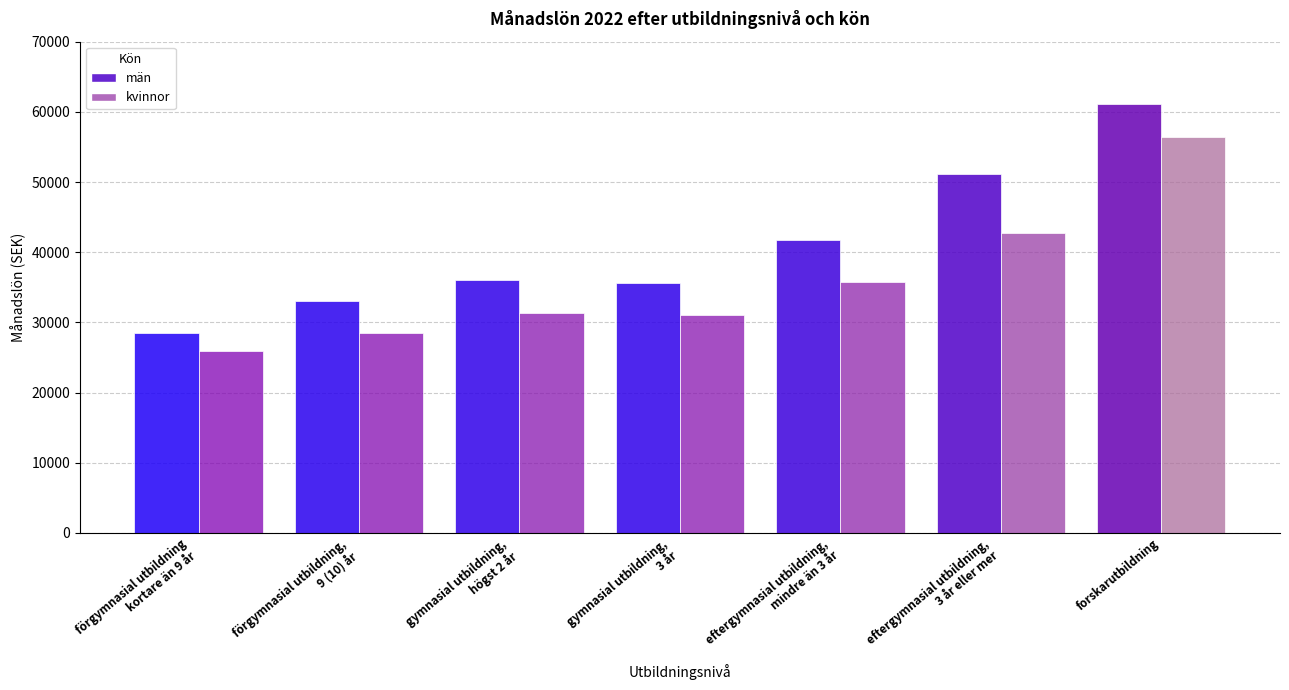

At which category does the chart reach its peak across all series?

forskarutbildning